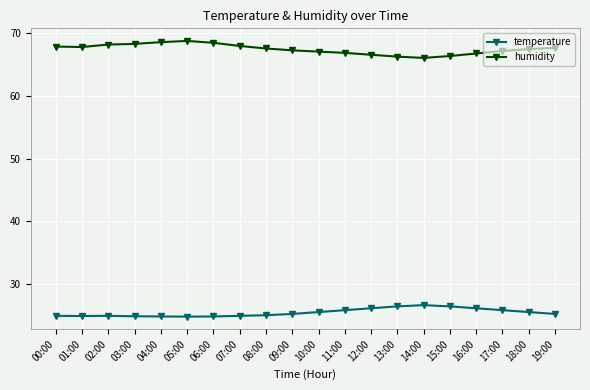

True or false: temperature and humidity cross at least once.

False